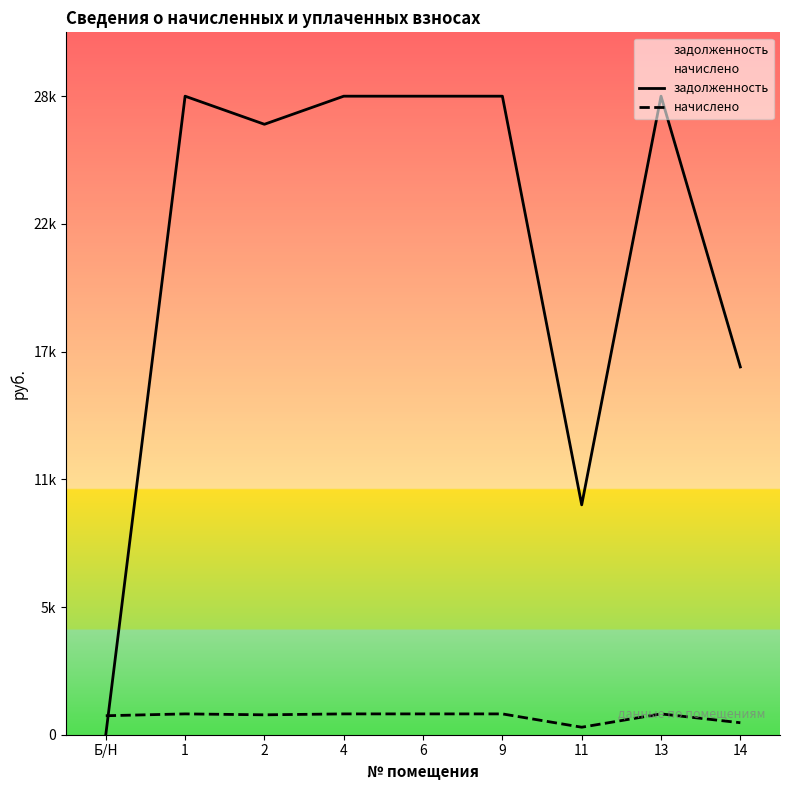

What is the value of the начислено point at the 5th from the left?

930.0